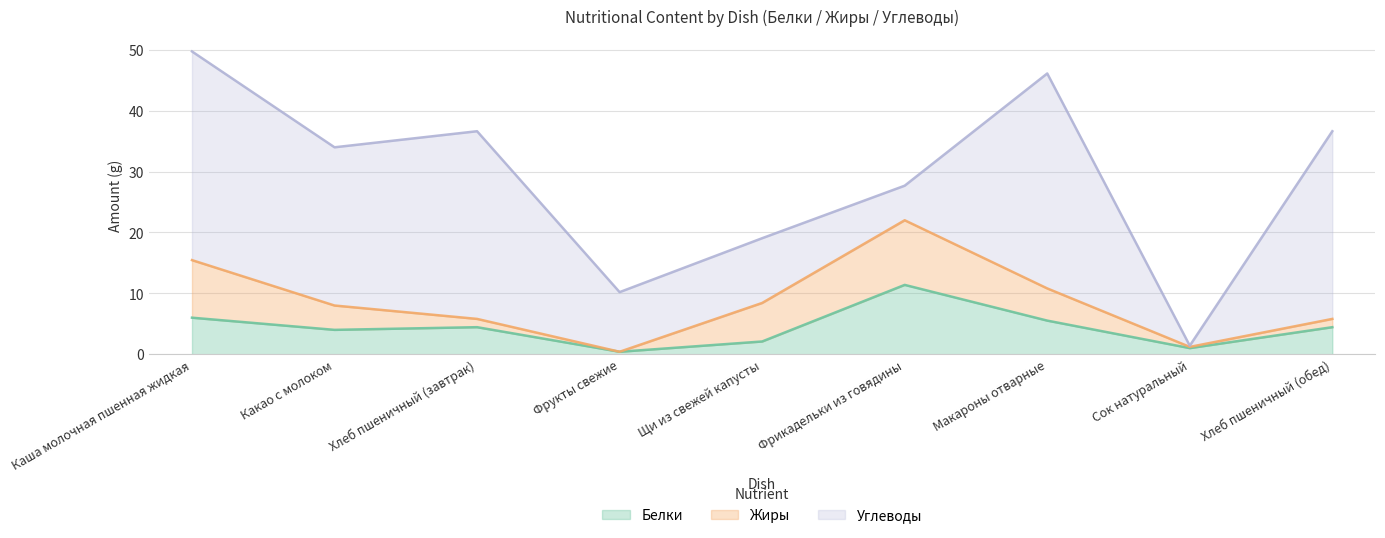

What position from the left is Хлеб пшеничный (обед)?

9